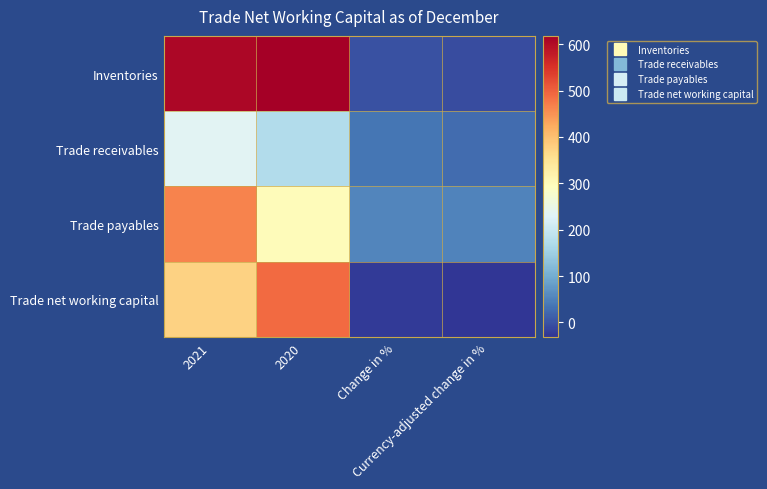

Reading right to left, extract all data points from this chart.

Inventories: Currency-adjusted change in %=-7	Change in %=-2	2020=618	2021=606
Trade receivables: Currency-adjusted change in %=26	Change in %=36	2020=172	2021=235
Trade payables: Currency-adjusted change in %=51	Change in %=55	2020=299	2021=464
Trade net working capital: Currency-adjusted change in %=-31	Change in %=-24	2020=491	2021=376